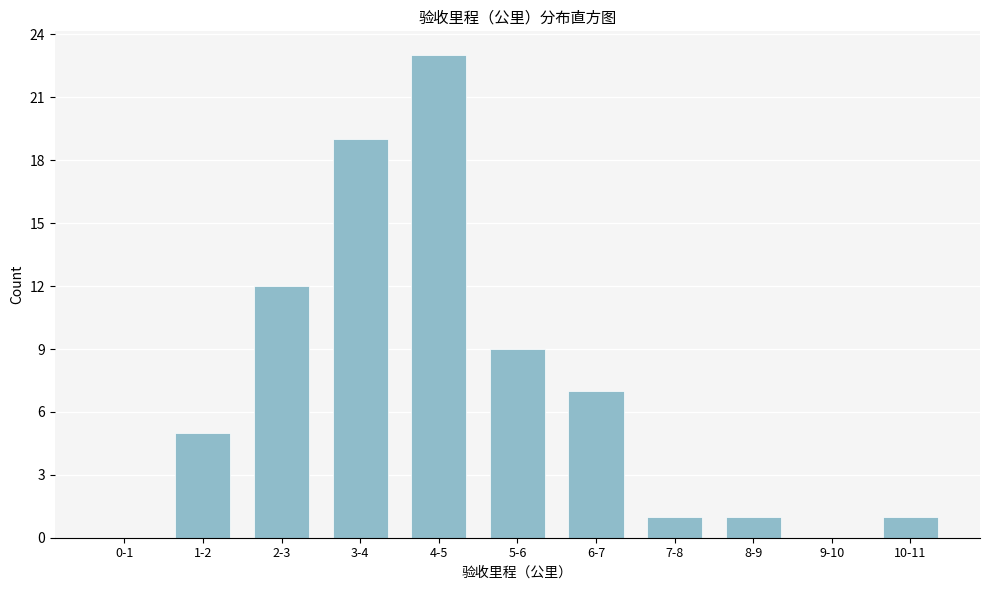

Reading left to right, extract all data points from this chart.

0-1=0	1-2=5	2-3=12	3-4=19	4-5=23	5-6=9	6-7=7	7-8=1	8-9=1	9-10=0	10-11=1